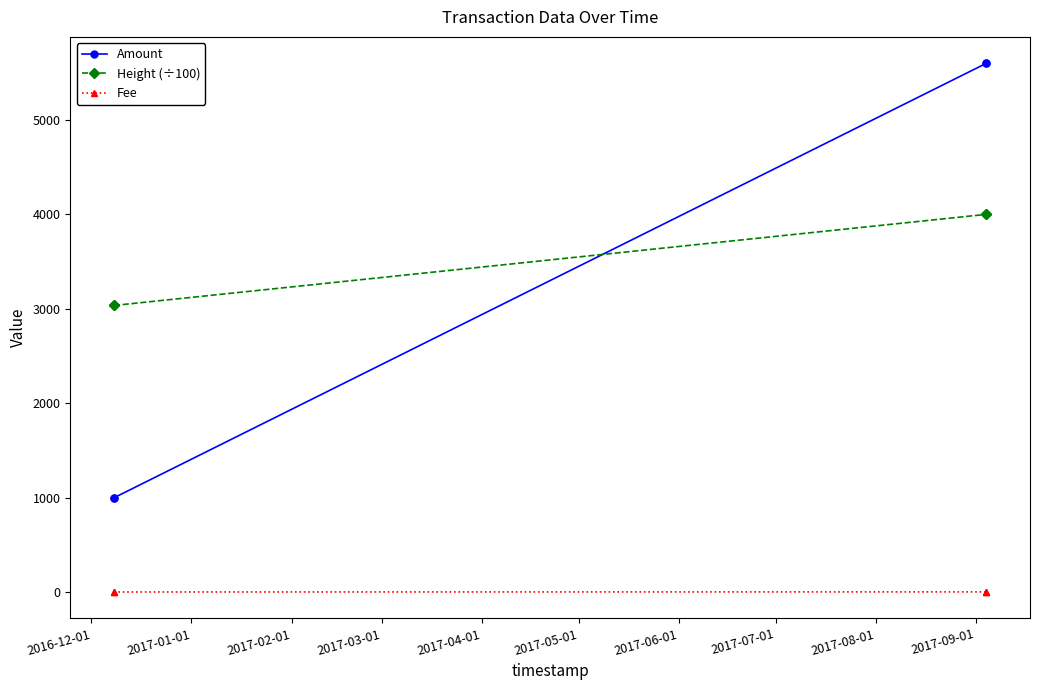

At how many categories does at least one series exceed 1654?

4